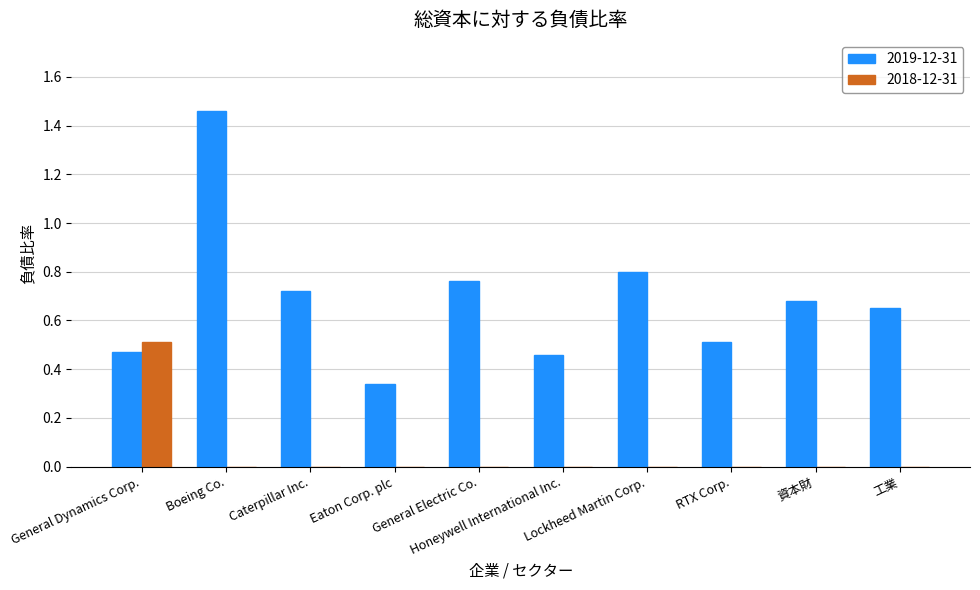

Which series has the largest total across all categories?

2019-12-31